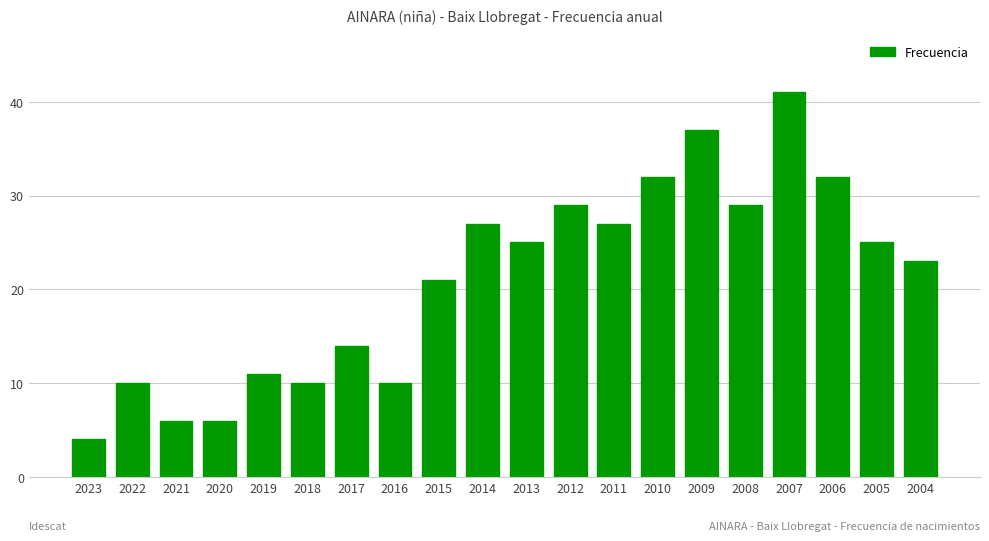

What is the value of the 3rd bar from the left?

6